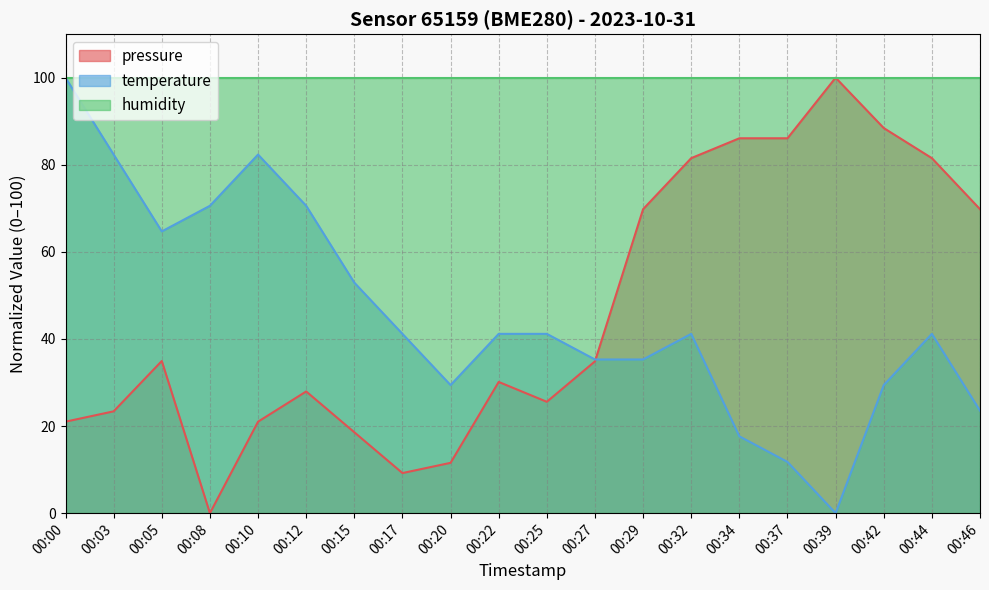

Which has a higher value, 00:05 or 00:27?

00:05